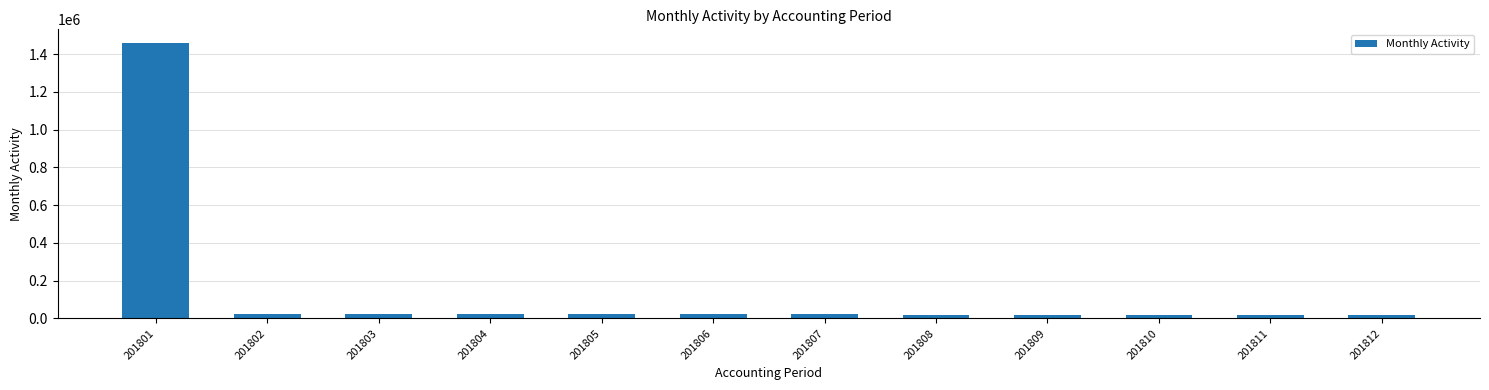

What is the value of the 4th bar from the left?

25114.6